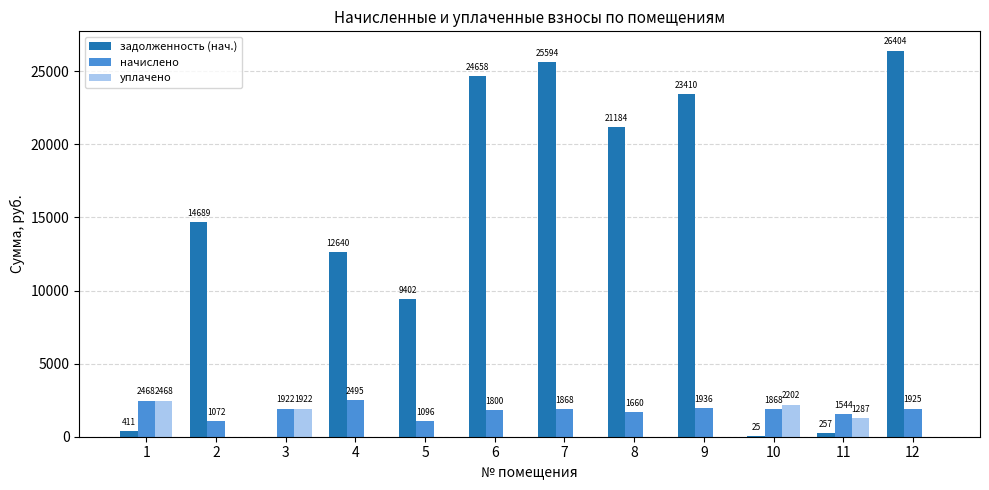

Which series has the widest spread of values?

задолженность (нач.)